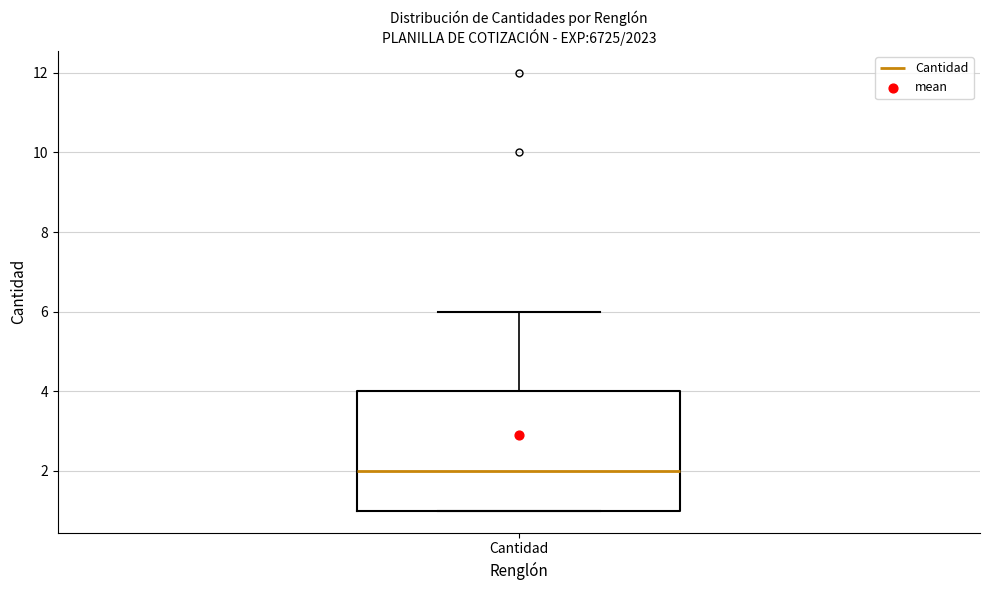

Transcribe this box plot: give where the median line is, the range the box spans, and where the two whiskers end, as read against the y-axis. The values are not printed on the chart, so give them approximately, as read against the axis.

median 2, box 1 to 4, whiskers 1 to 6